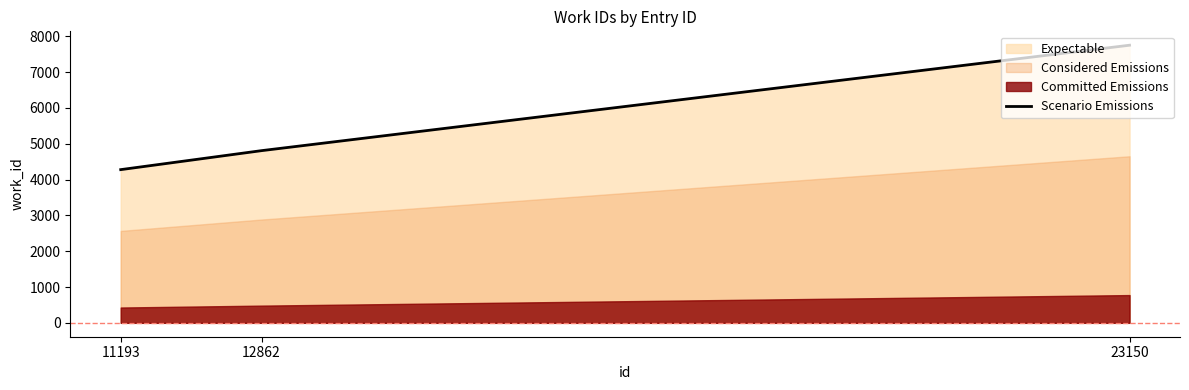

Which has a higher value, 23150 or 11193?

23150